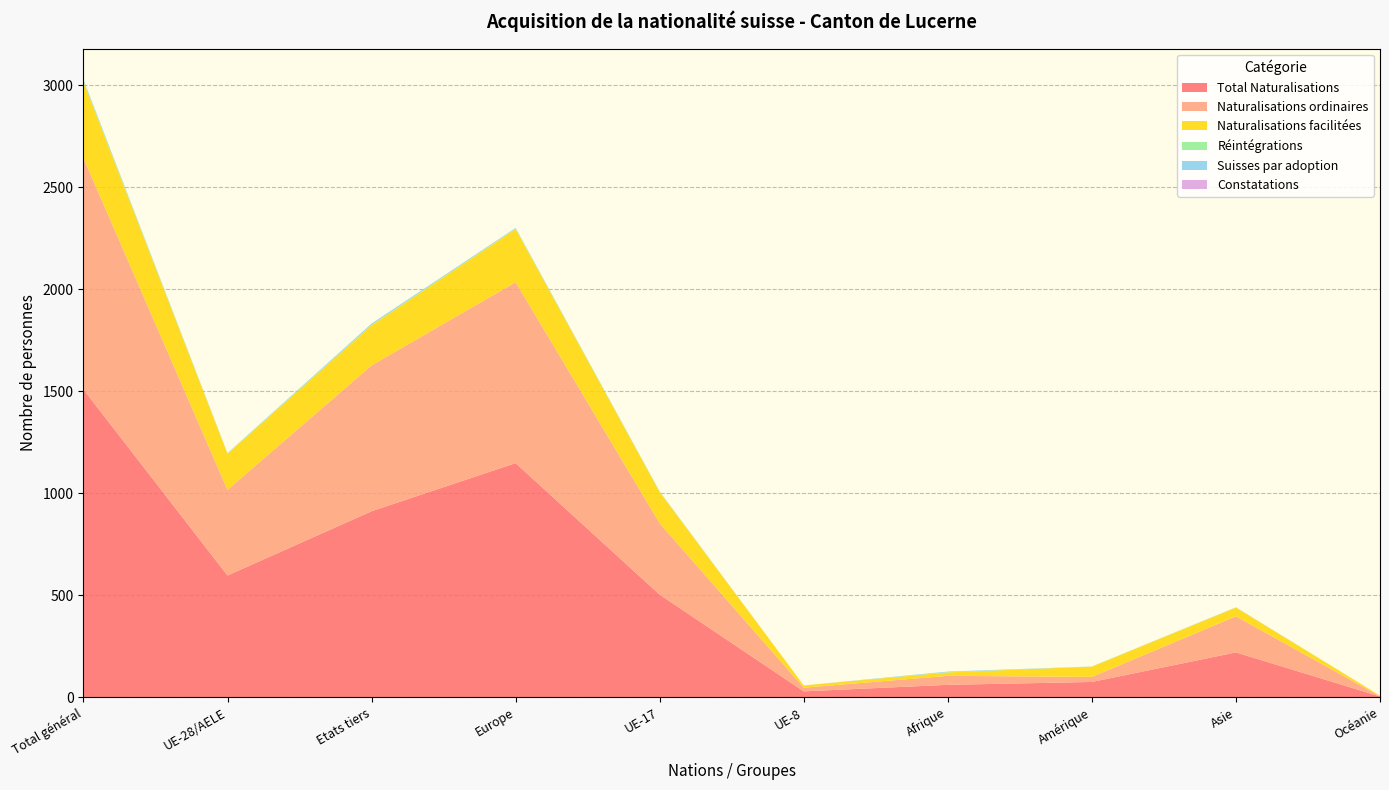

Reading left to right, list all the values displayed in this chart.

Total Naturalisations: 1509	597	912	1148	503	29	61	75	220	4
Naturalisations ordinaires: 1135	420	715	887	350	18	44	25	177	1
Naturalisations facilitées: 374	177	197	261	153	11	17	50	43	3
Réintégrations: 4	2	2	2	2	0	1	1	0	0
Suisses par adoption: 7	1	6	3	1	0	3	0	1	0
Constatations: 0	0	0	0	0	0	0	0	0	0